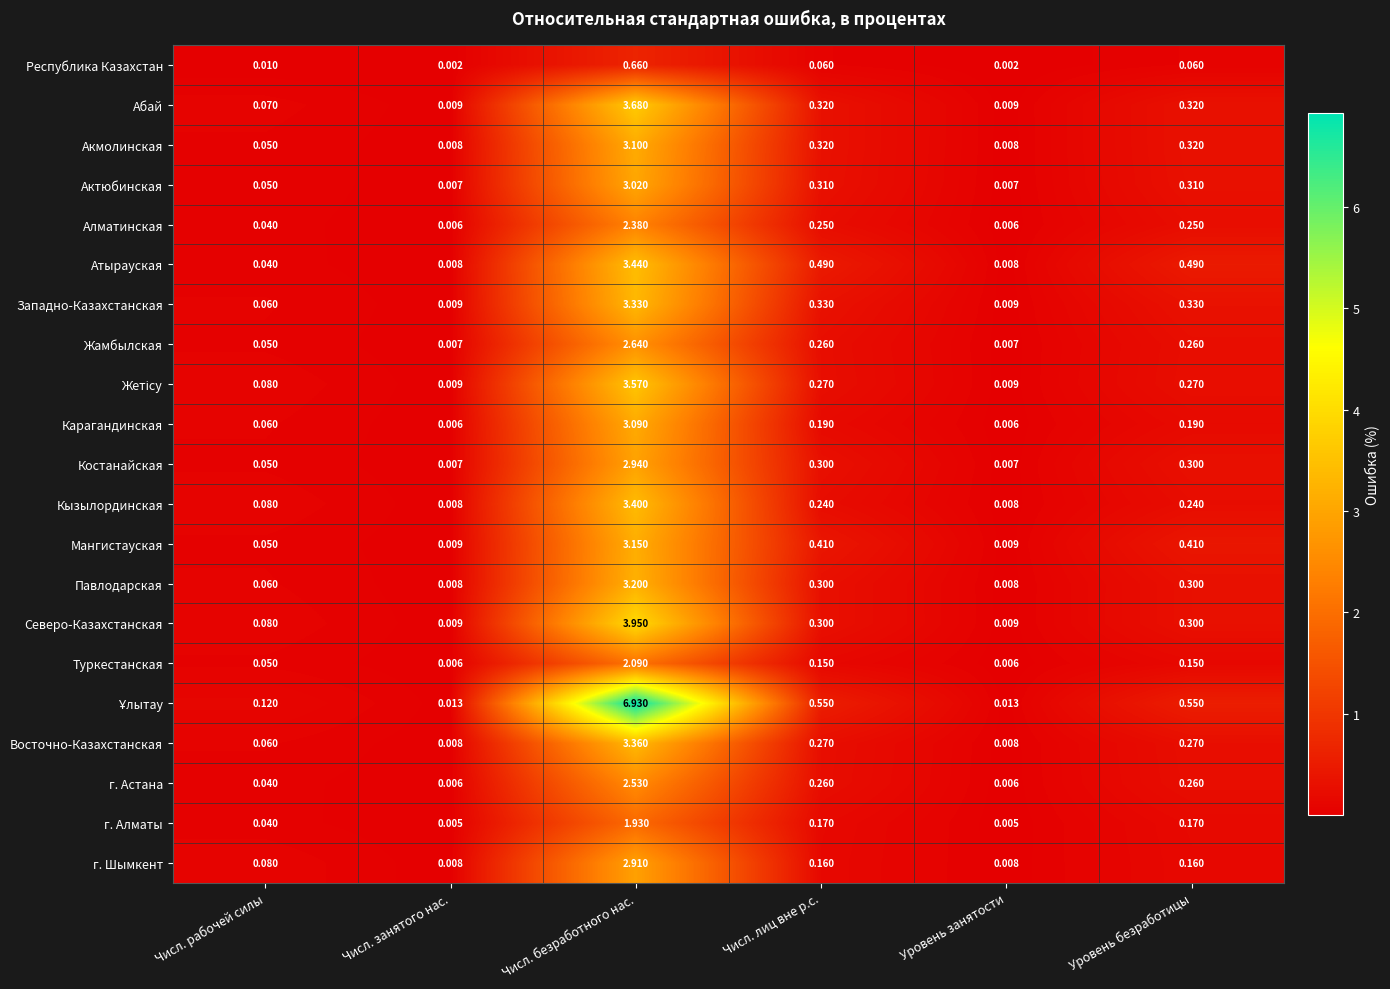

Is the value of Костанайская at Числ. рабочей силы greater than the value of Кызылординская at Уровень безработицы?

No